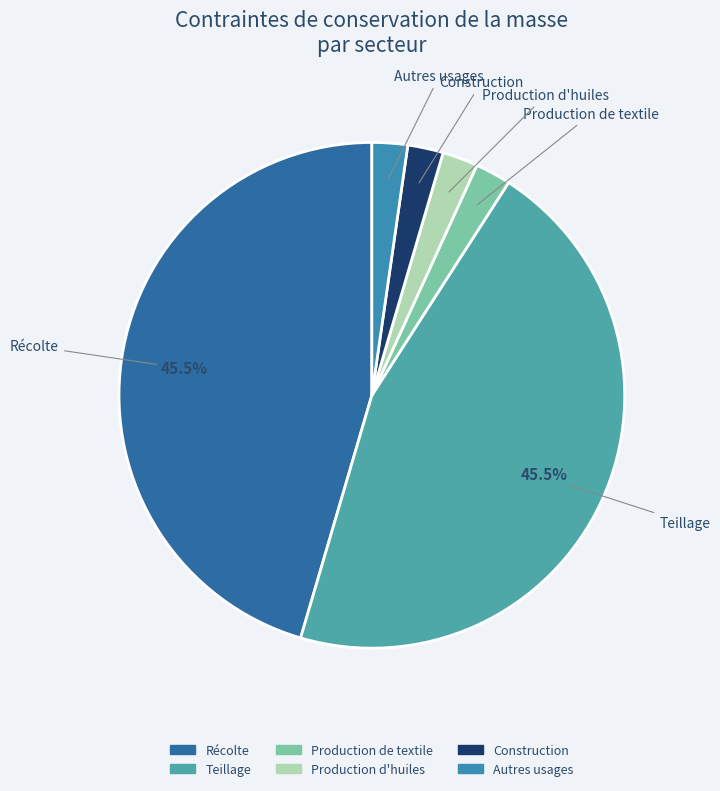

Combined, do Production d'huiles and Récolte account for over 50%?

No